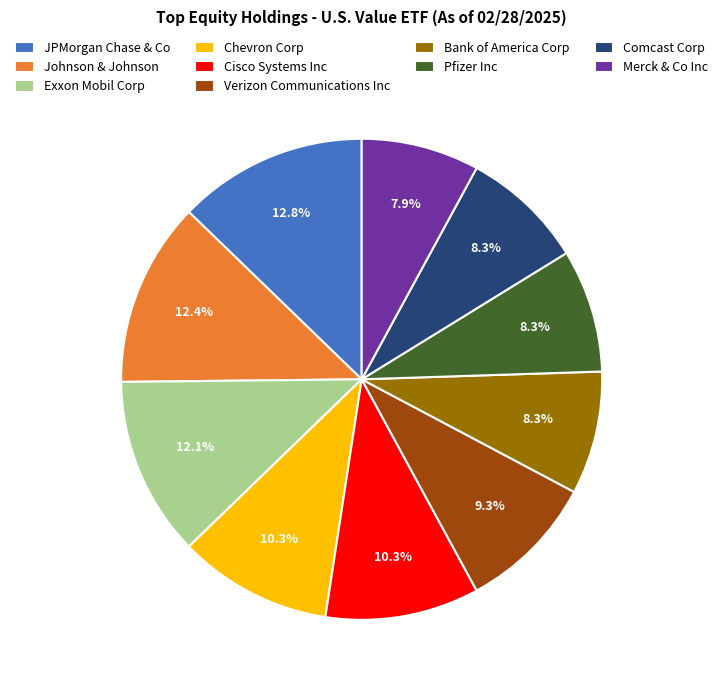

How many slices are in this pie chart?

10